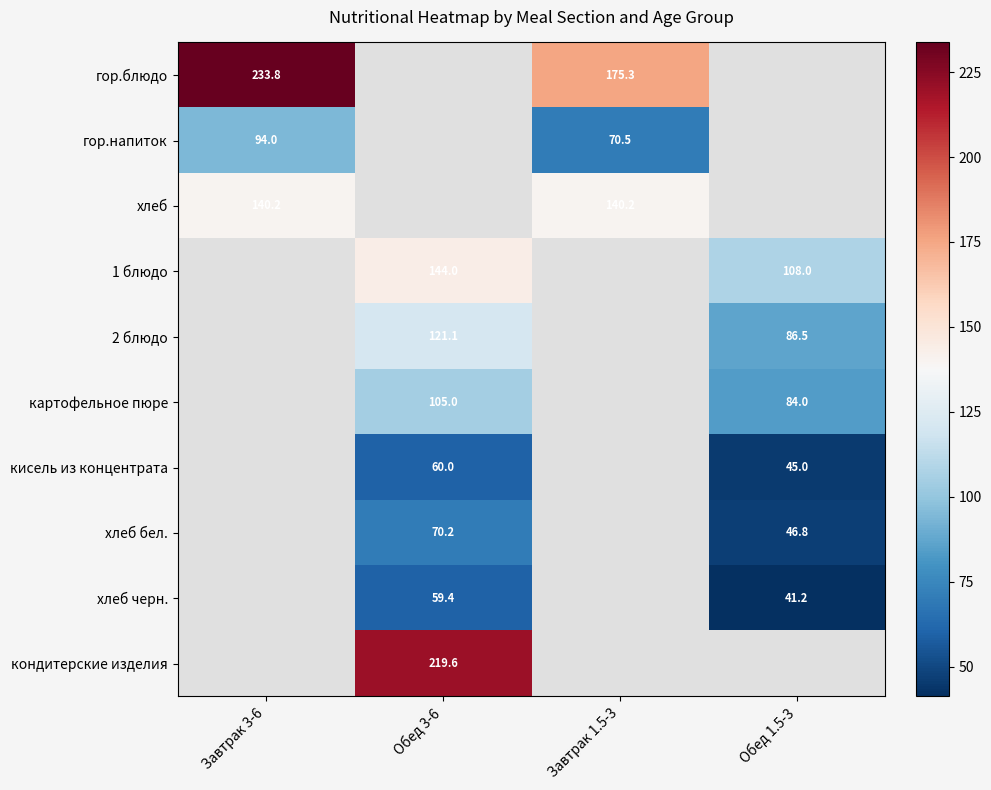

The value of хлеб черн. at Обед 3-6 is 59.4. True or false?

True